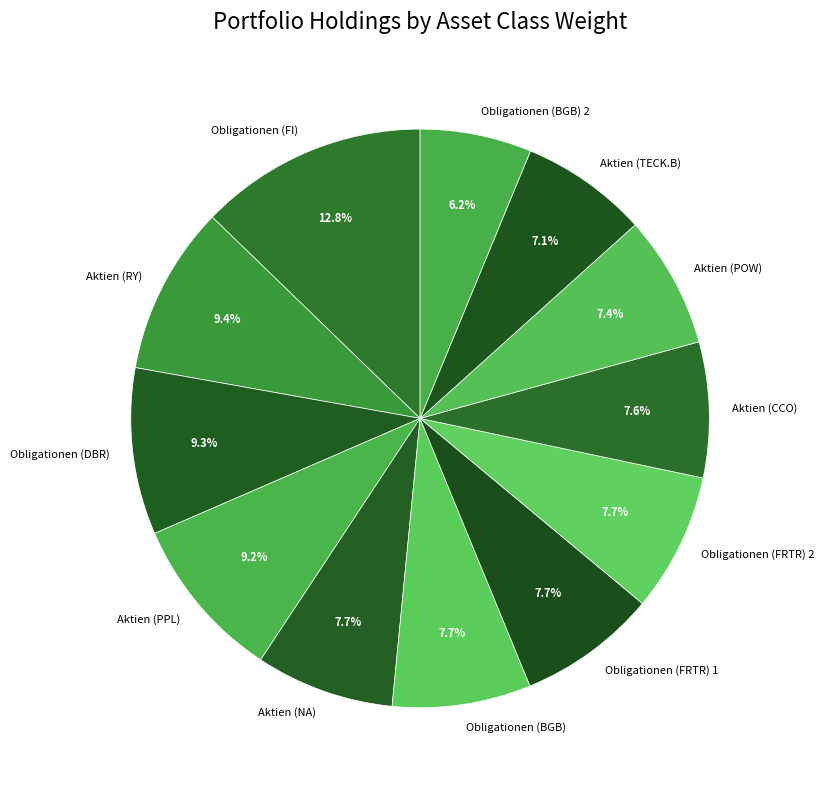

Is it true that Aktien (POW) is 7% of the pie?

True